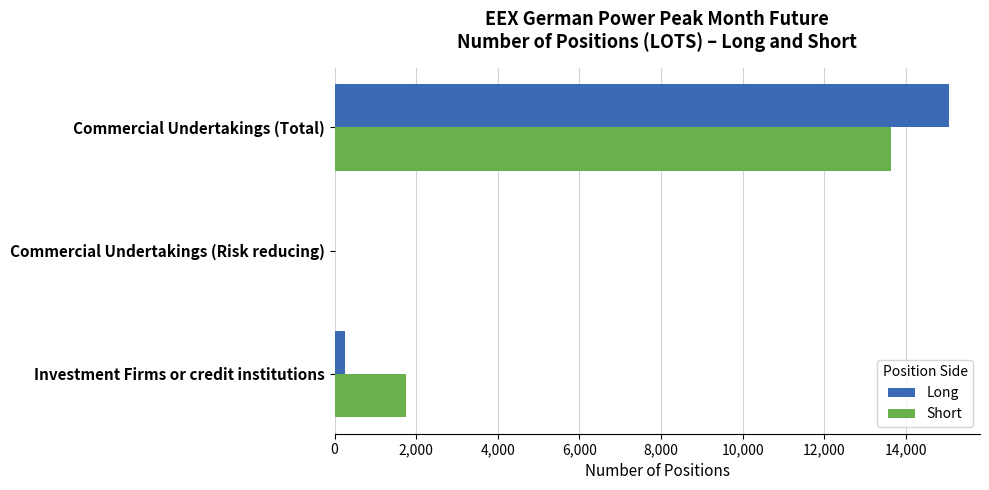

At which label is Long closest to 7531?

Investment Firms or credit institutions